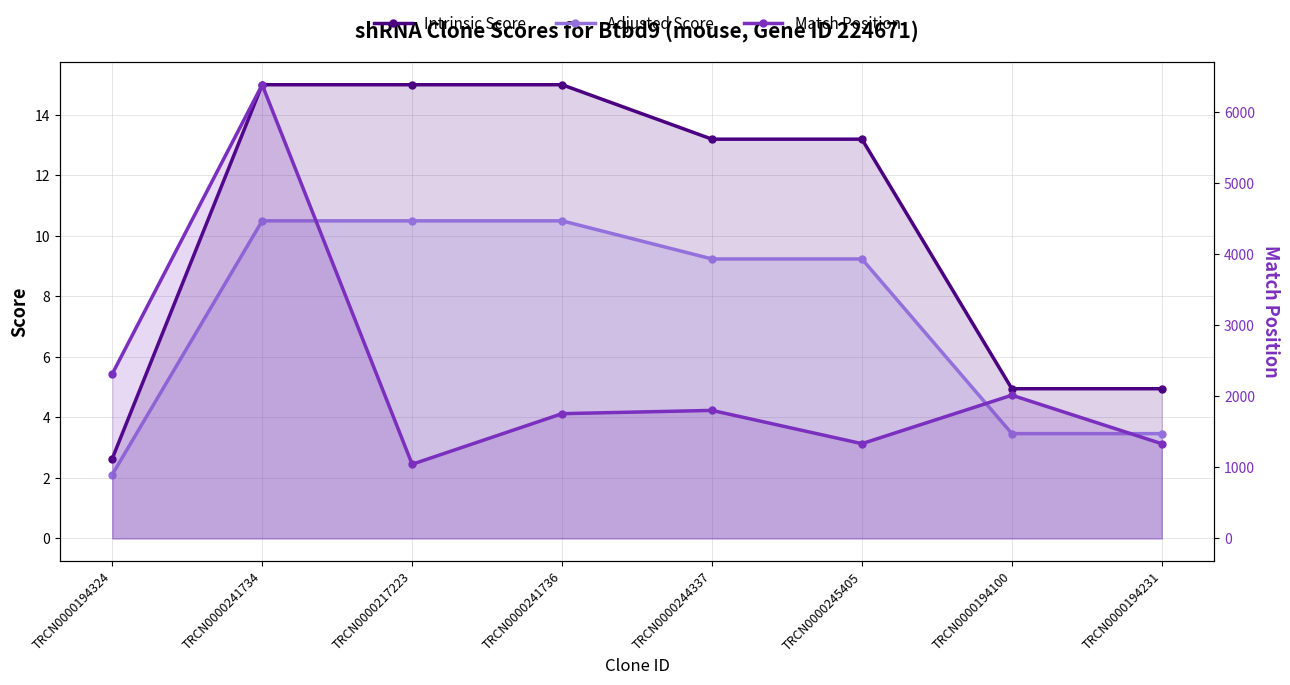

At which label is Match Position closest to 3714?

TRCN0000194324